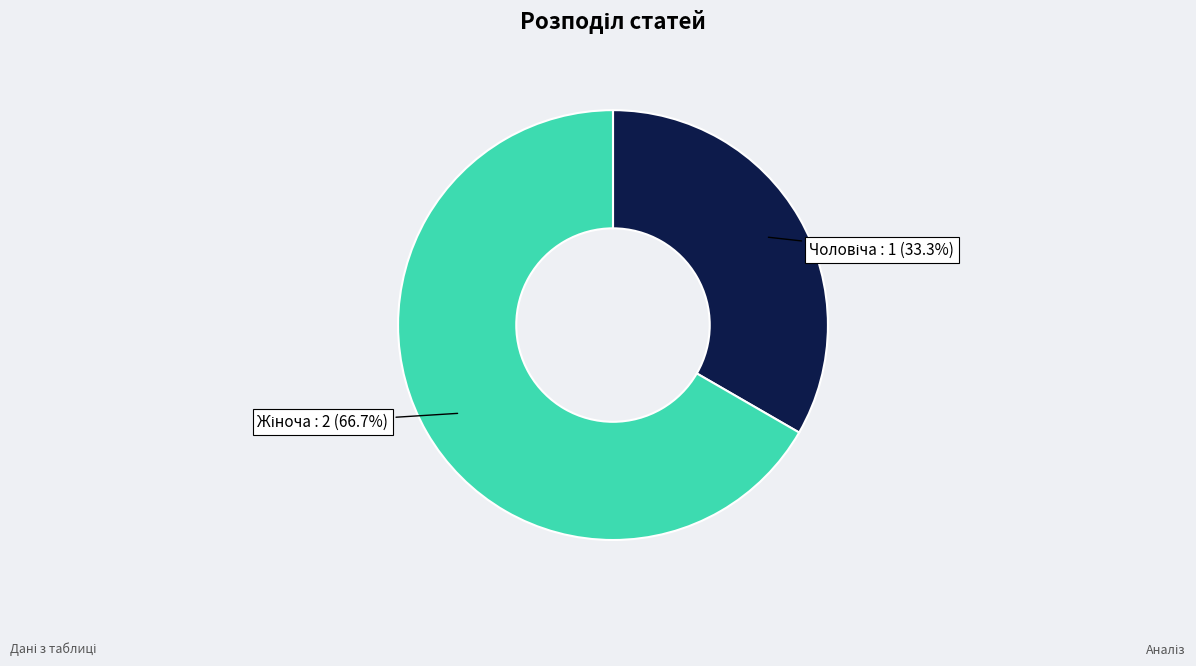

Does any single category account for the majority?

Yes